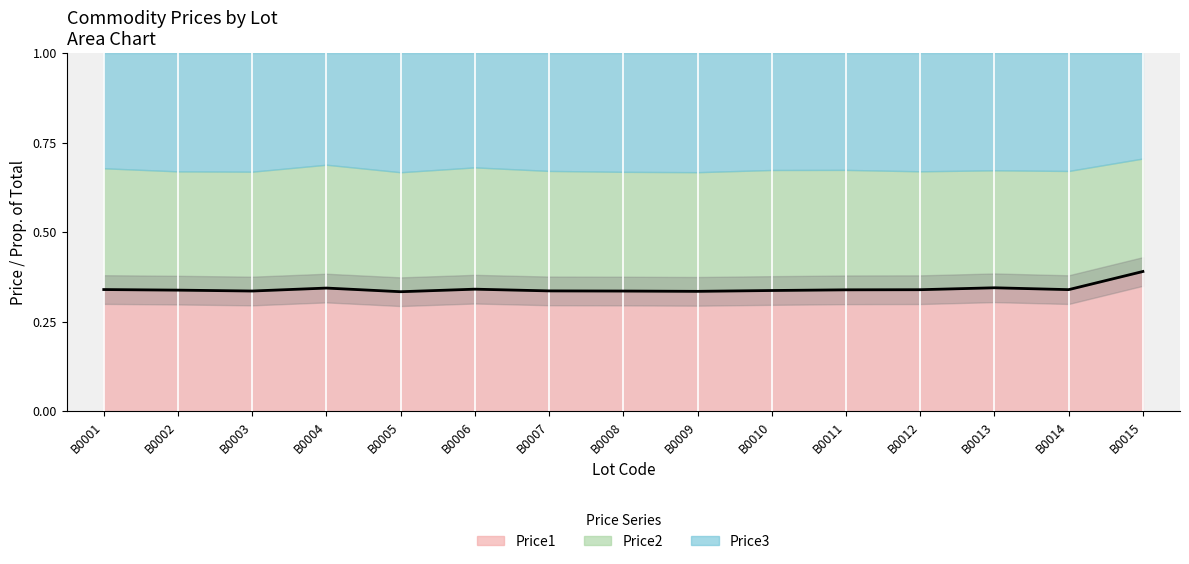

Reading left to right, extract all data points from this chart.

0.3	0.3	0.3	0.3	0.3	0.3	0.3	0.3	0.3	0.3	0.3	0.3	0.3	0.3	0.4